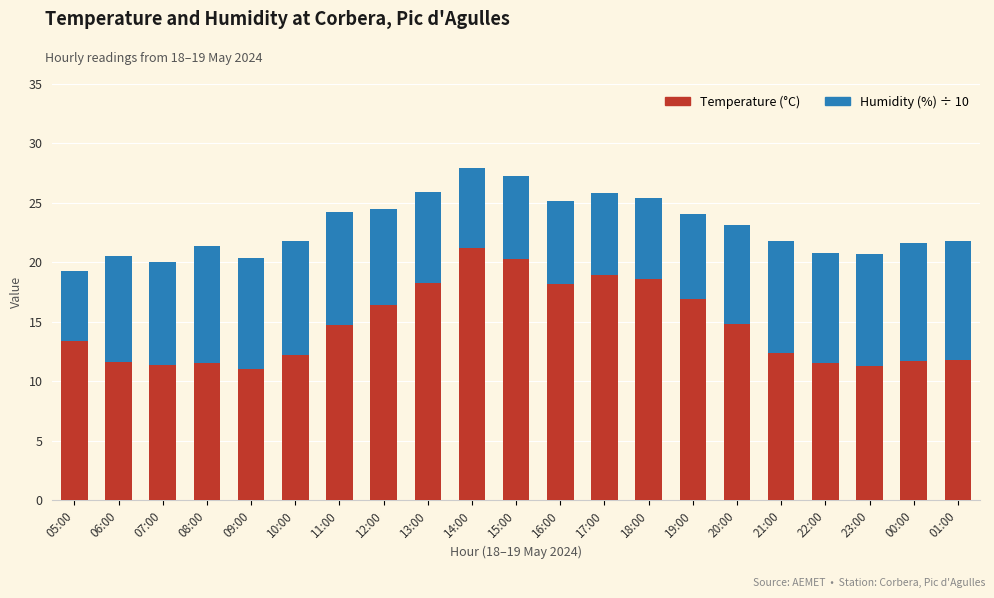

The Temperature (°C) series shows 16.9 at 19:00. True or false?

True